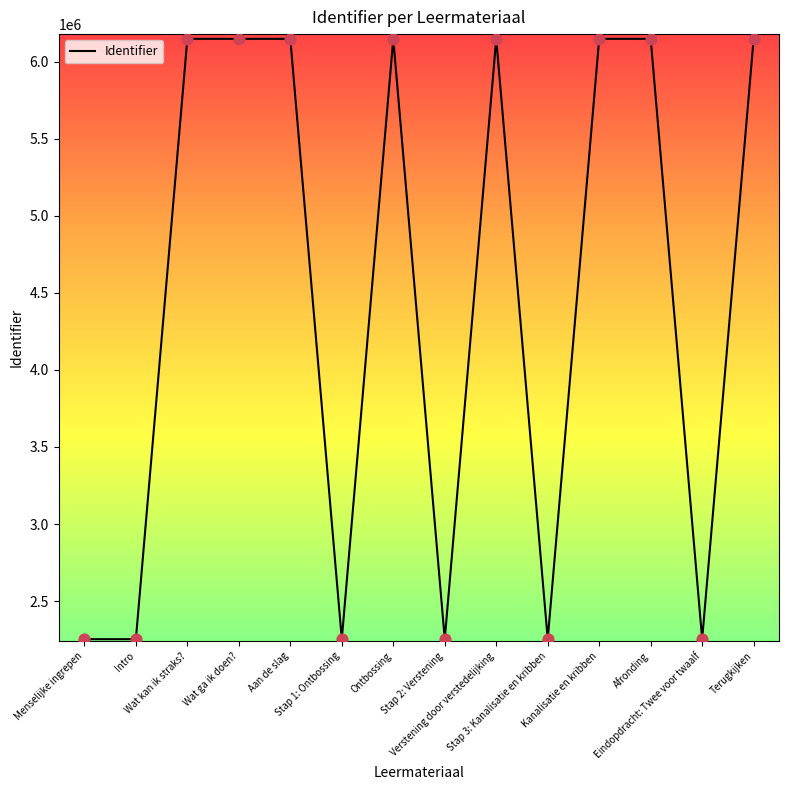

What is the change in value from Ontbossing to Eindopdracht: Twee voor twaalf?

-3895585